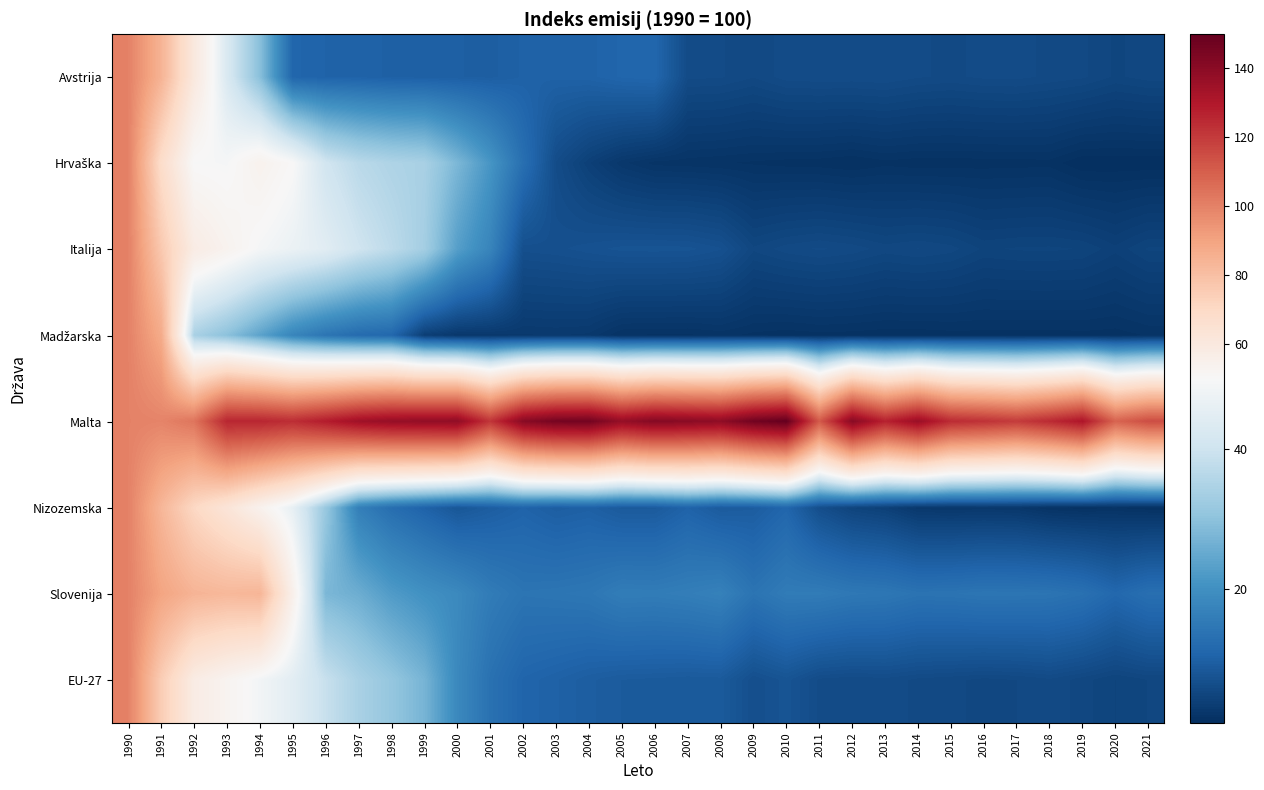

What is the spread (max minus min) of values at 2012?

139.6